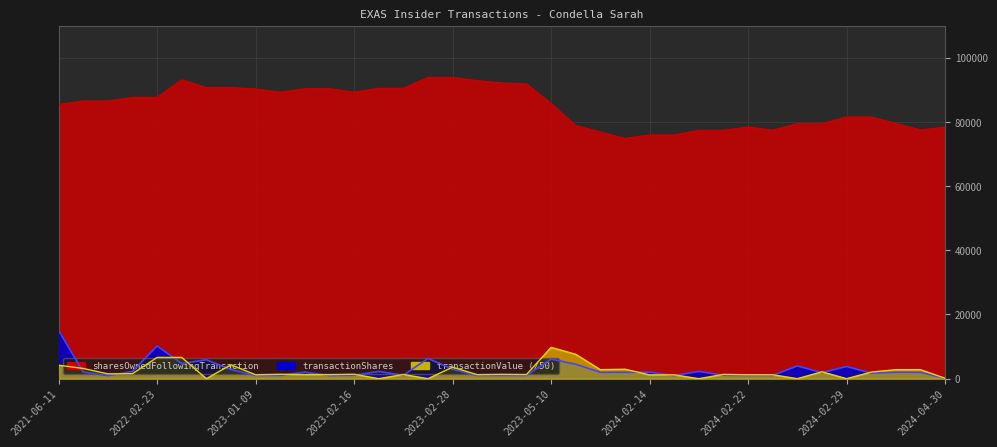

What is the spread (max minus min) of values at 2023-02-21?

90460.0